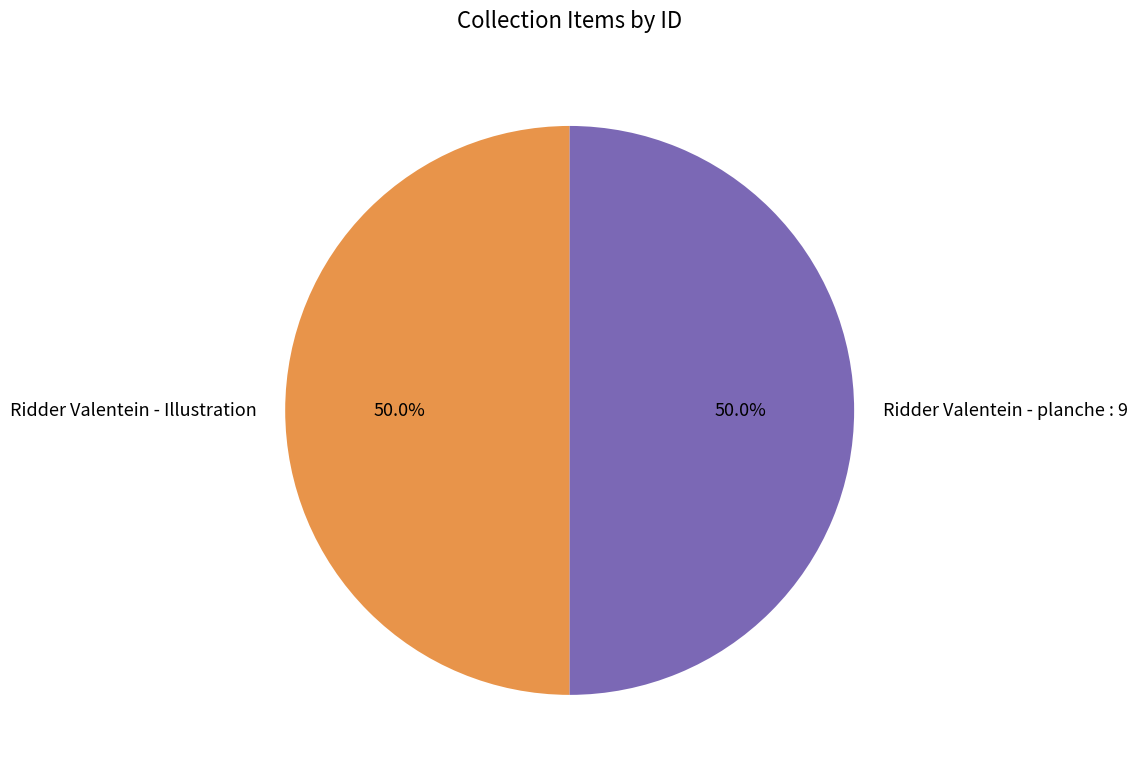

The Ridder Valentein - Illustration slice represents 43% of the pie. True or false?

False